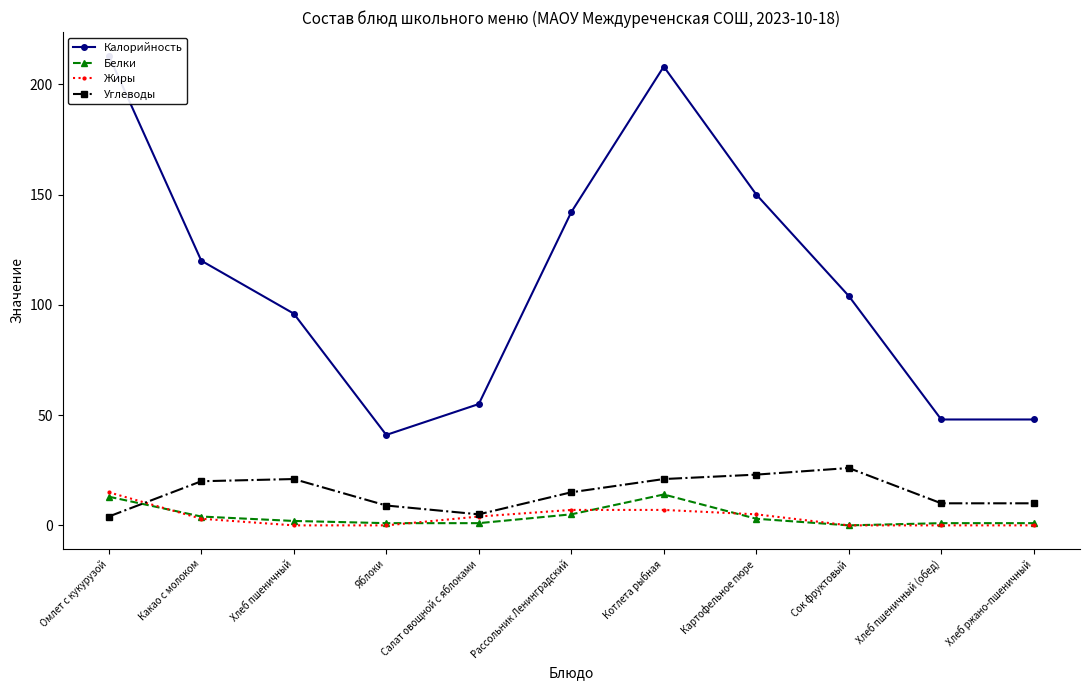

Which series has the largest range (max minus min)?

Калорийность